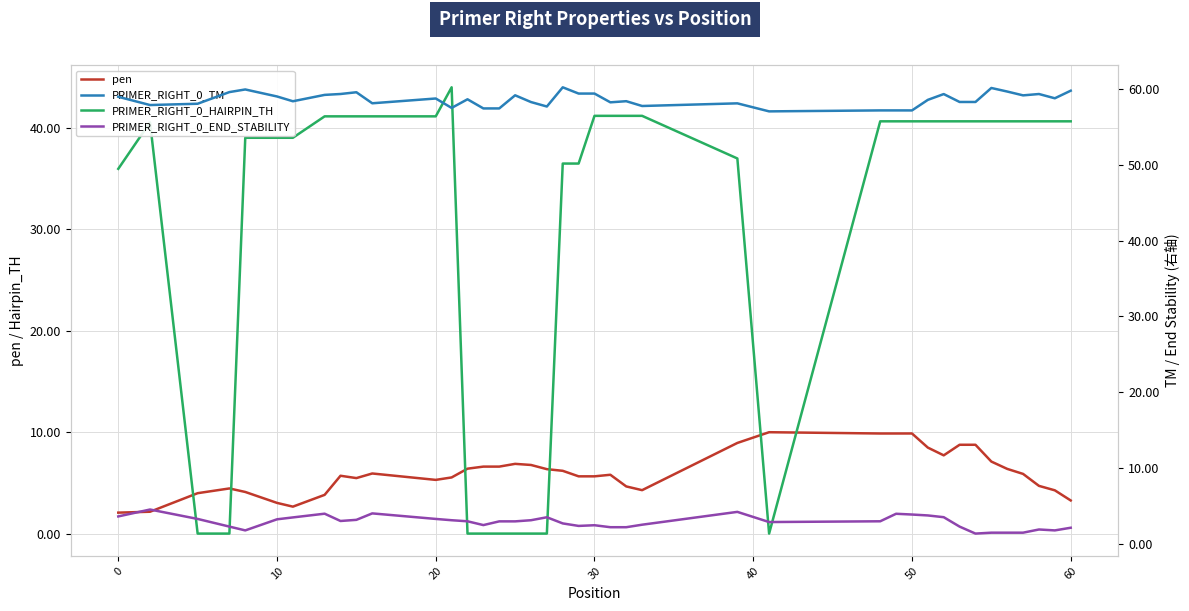

What is the difference between the second highest and minimum values in the PRIMER_RIGHT_0_TM series?

3.1